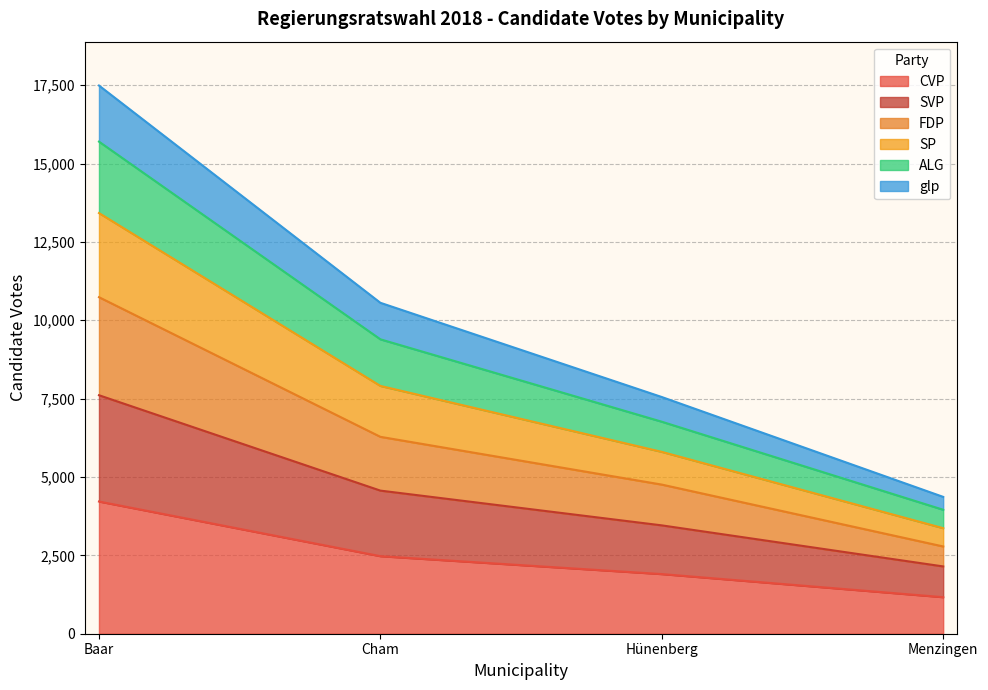

True or false: ALG and glp intersect in this chart.

False